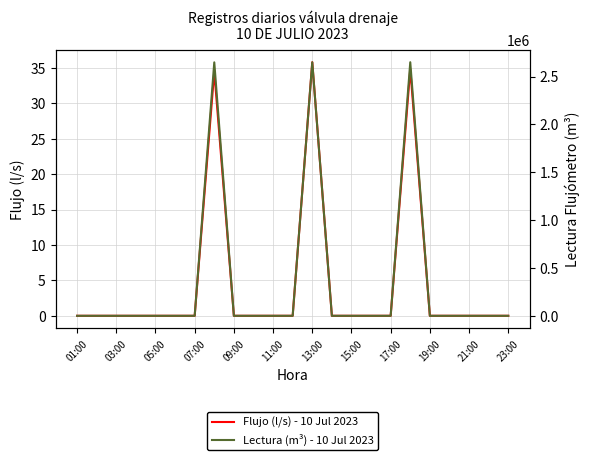

What are all the series names shown in the legend?

Flujo (l/s) - 10 Jul 2023, Lectura (m³) - 10 Jul 2023